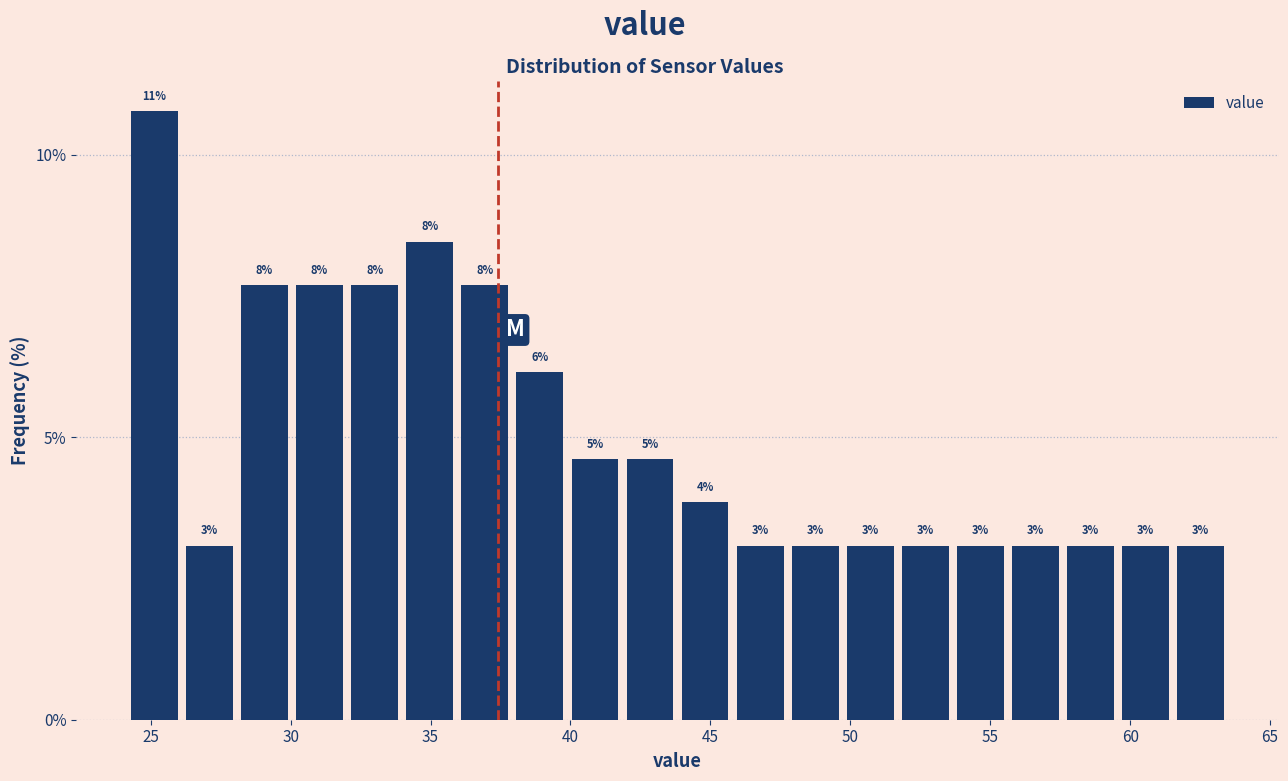

Around what value on the x-axis is the tallest bar? Give the approximate position of its centre, as read against the axis.

25.0